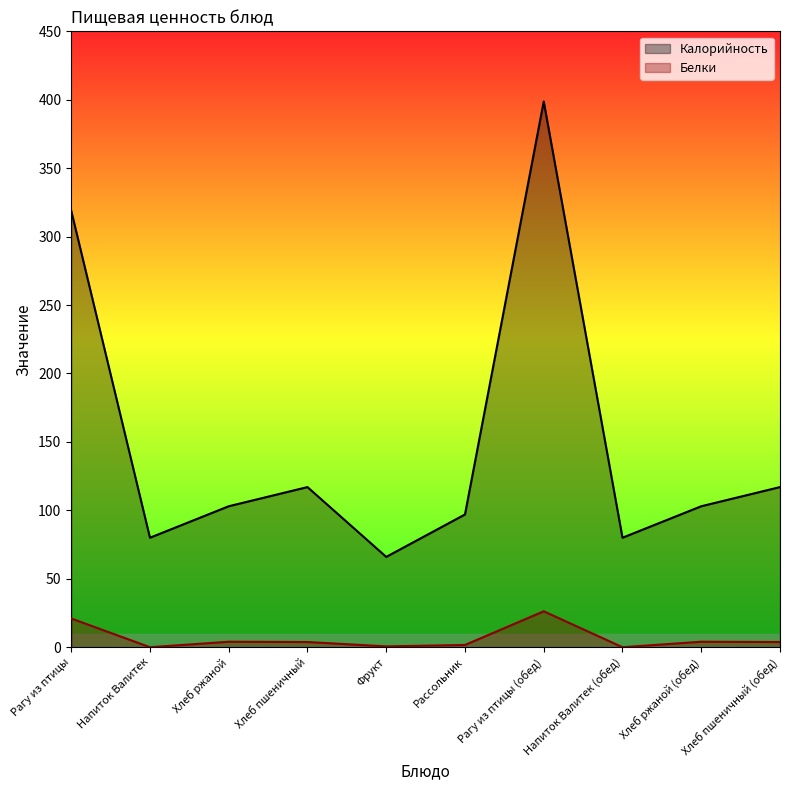

Reading left to right, extract all data points from this chart.

Калорийность: 319.0	80.0	103.0	117.0	66.0	97.0	398.8	80.0	103.0	117.0
Белки: 21.0	0.0	4.0	3.8	0.6	1.6	26.2	0.0	4.0	3.8